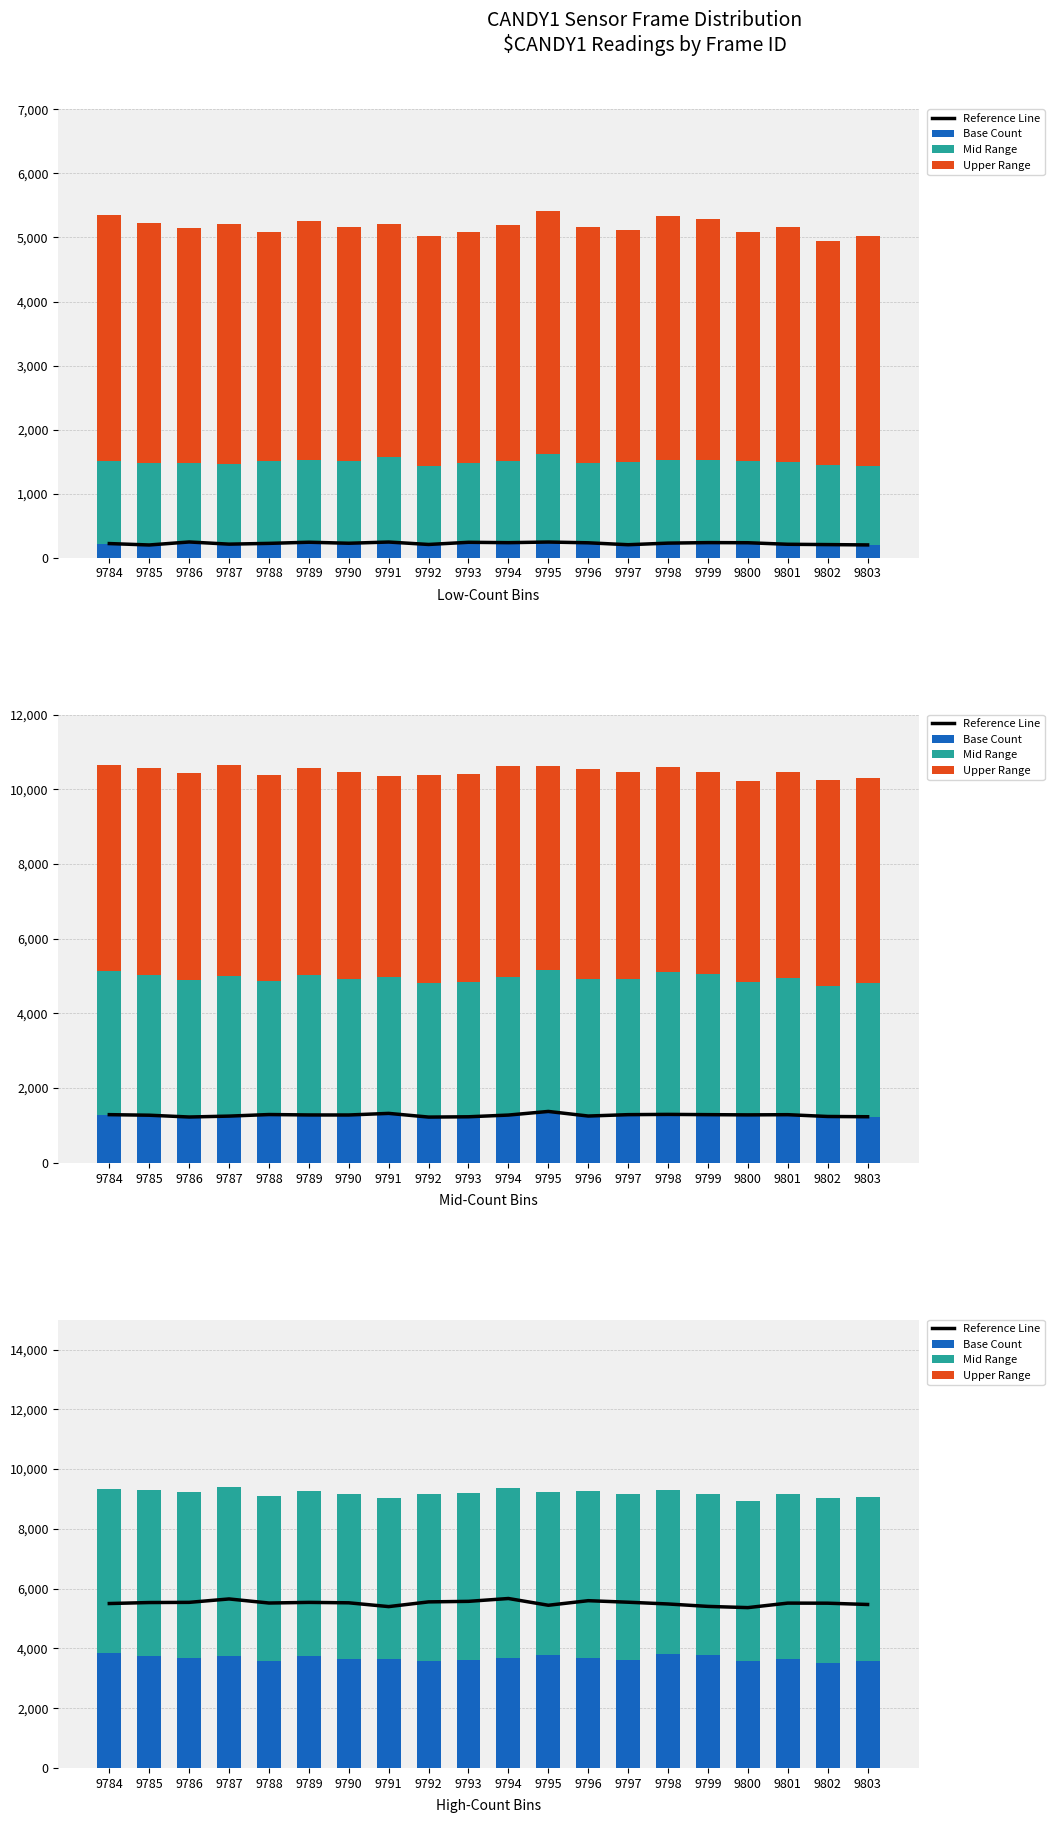

Is it true that Upper Range equals 0 at 9792?

True